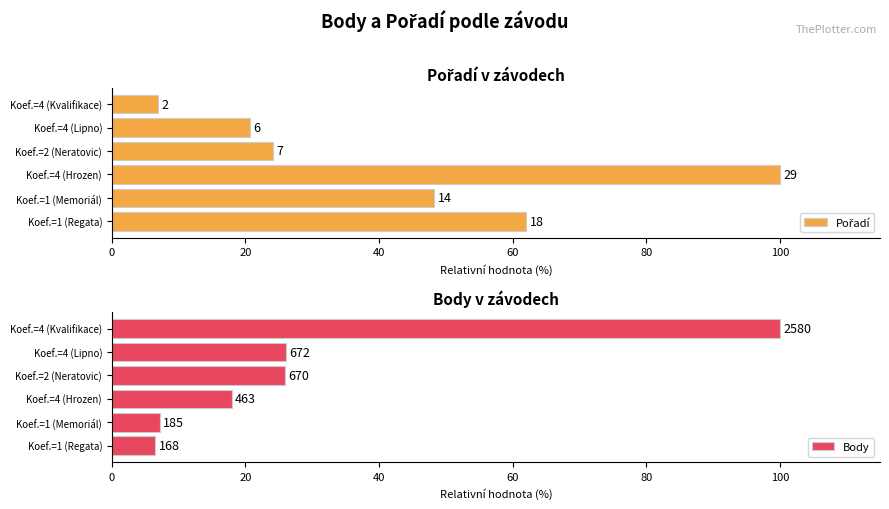

Which series changed the most between Koef.=1 (Memoriál) and Koef.=4 (Lipno)?

Pořadí